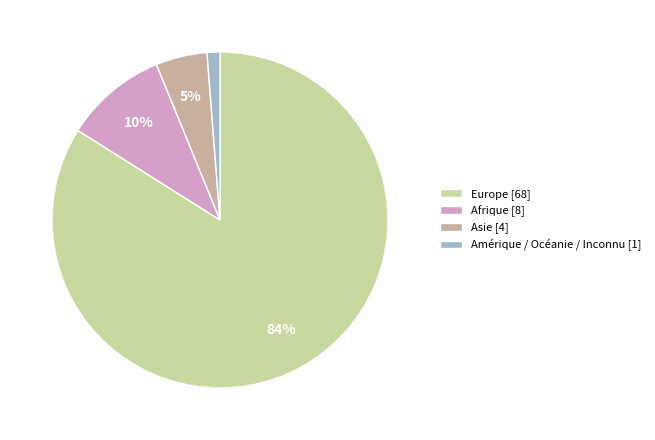

How many slices are in this pie chart?

4